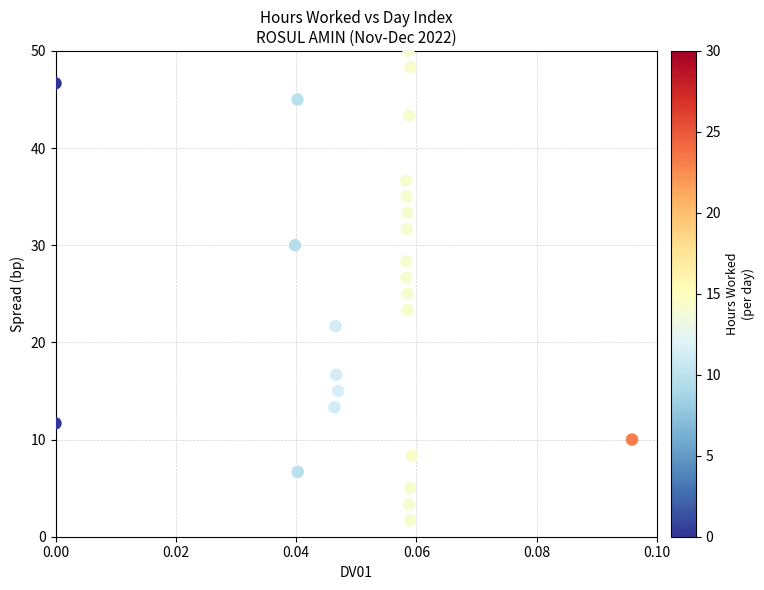

What is the range of Y values (max minus min)?

48.3